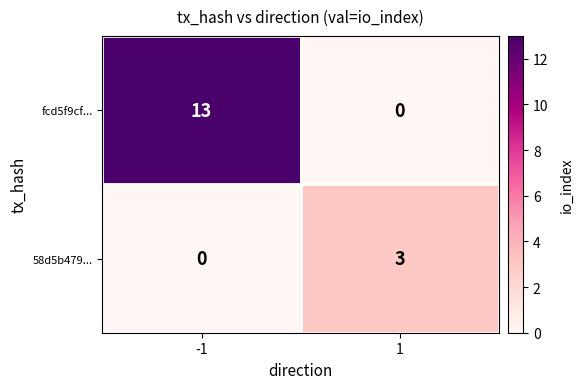

List the series in order of their peak value, lowest first.

58d5b479..., fcd5f9cf...